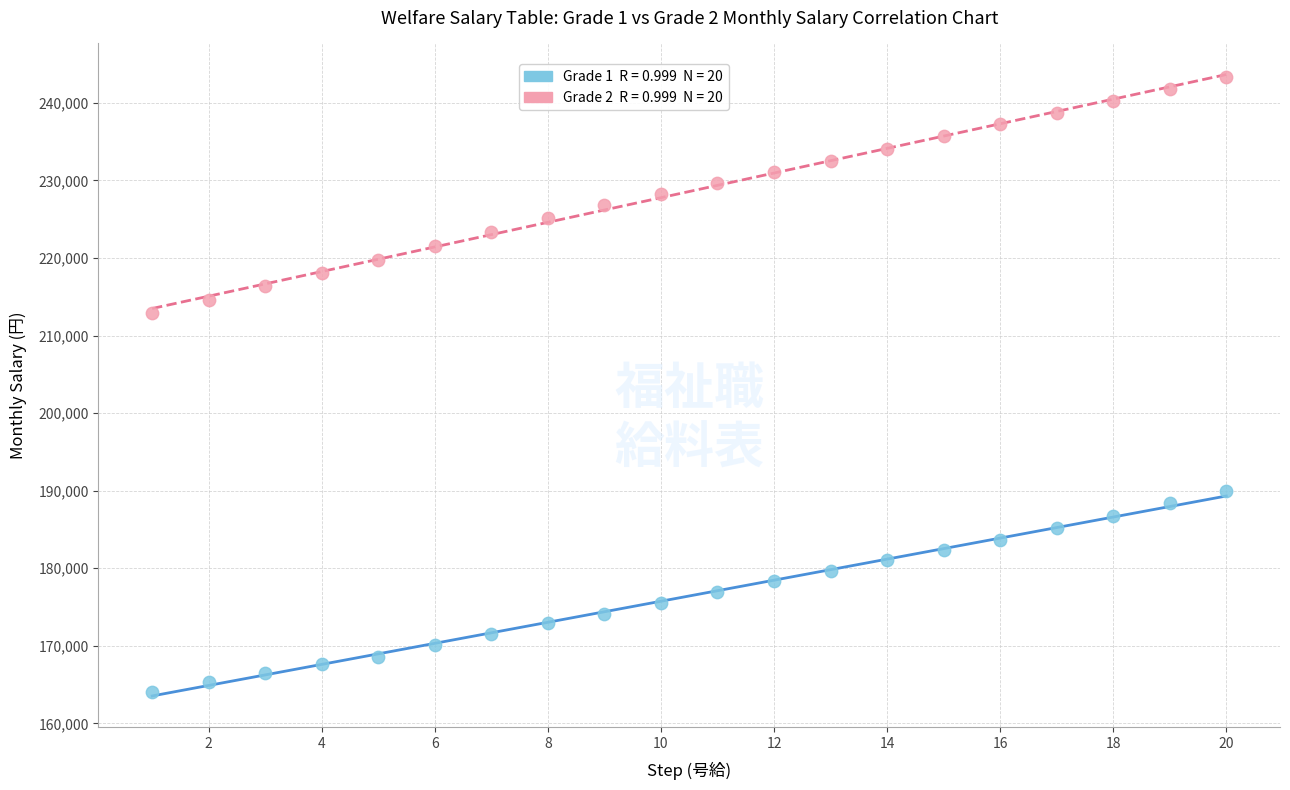

Across all series, what Y value is closest to 203700?

212900